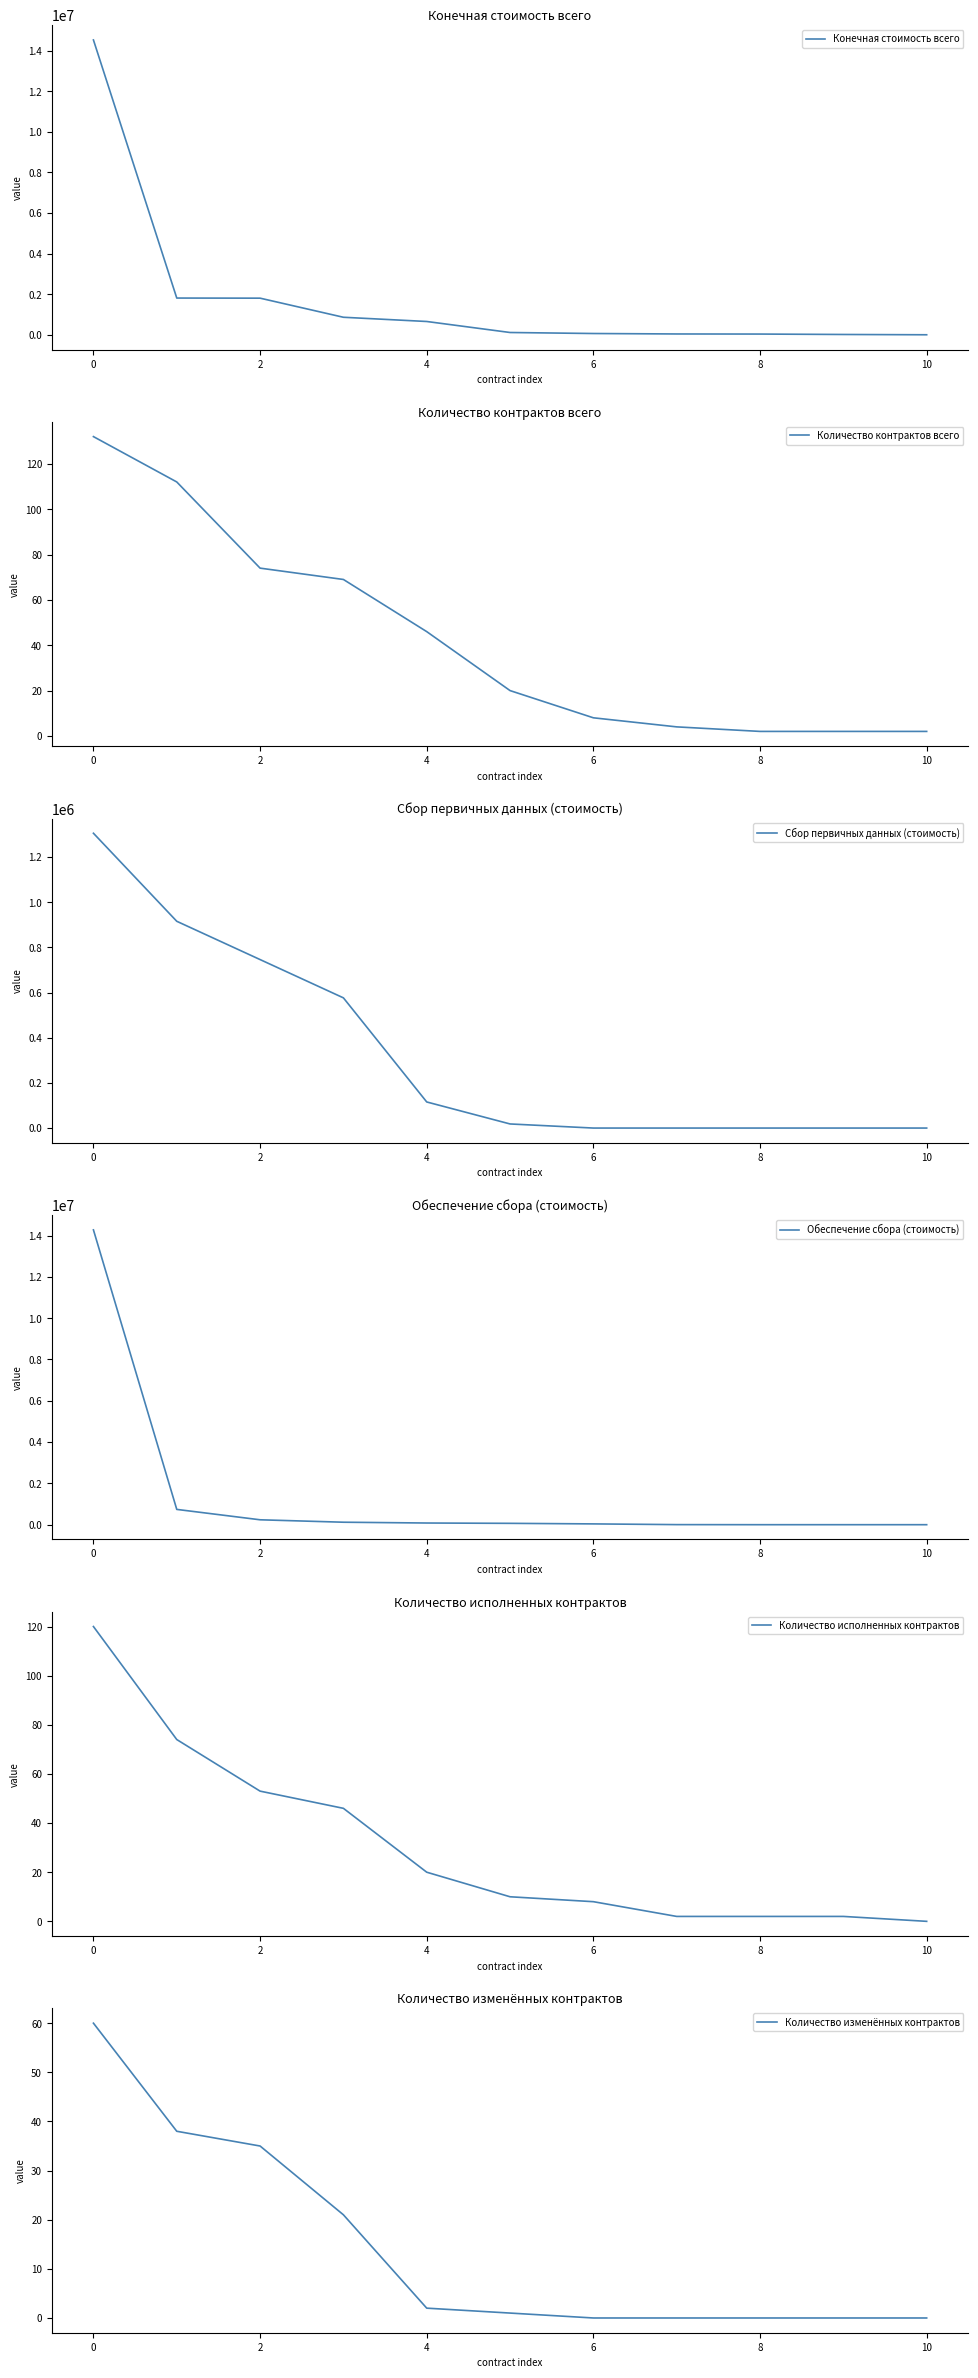

True or false: Количество исполненных контрактов and Количество контрактов всего intersect in this chart.

False